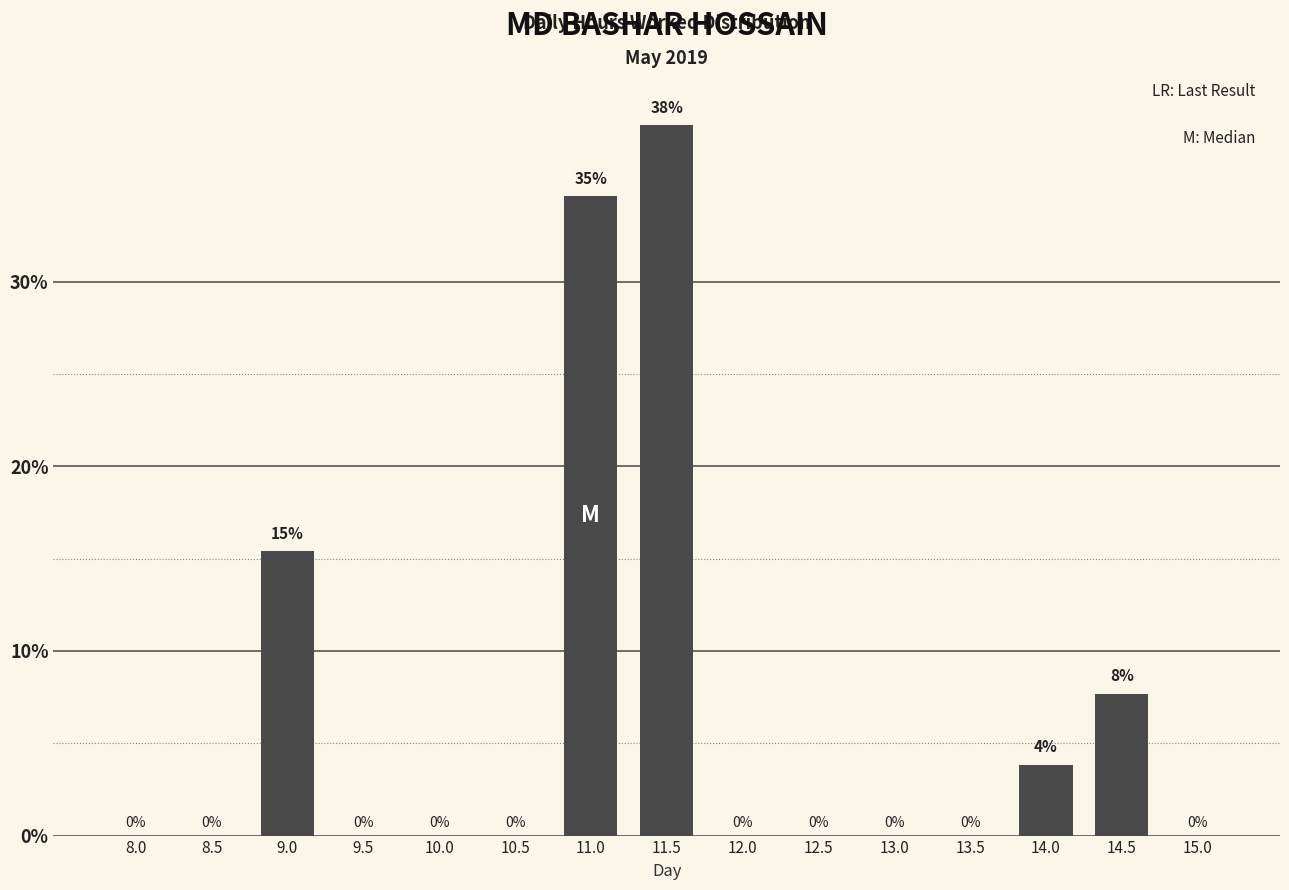

The value at 13.0 is 0.0. True or false?

True